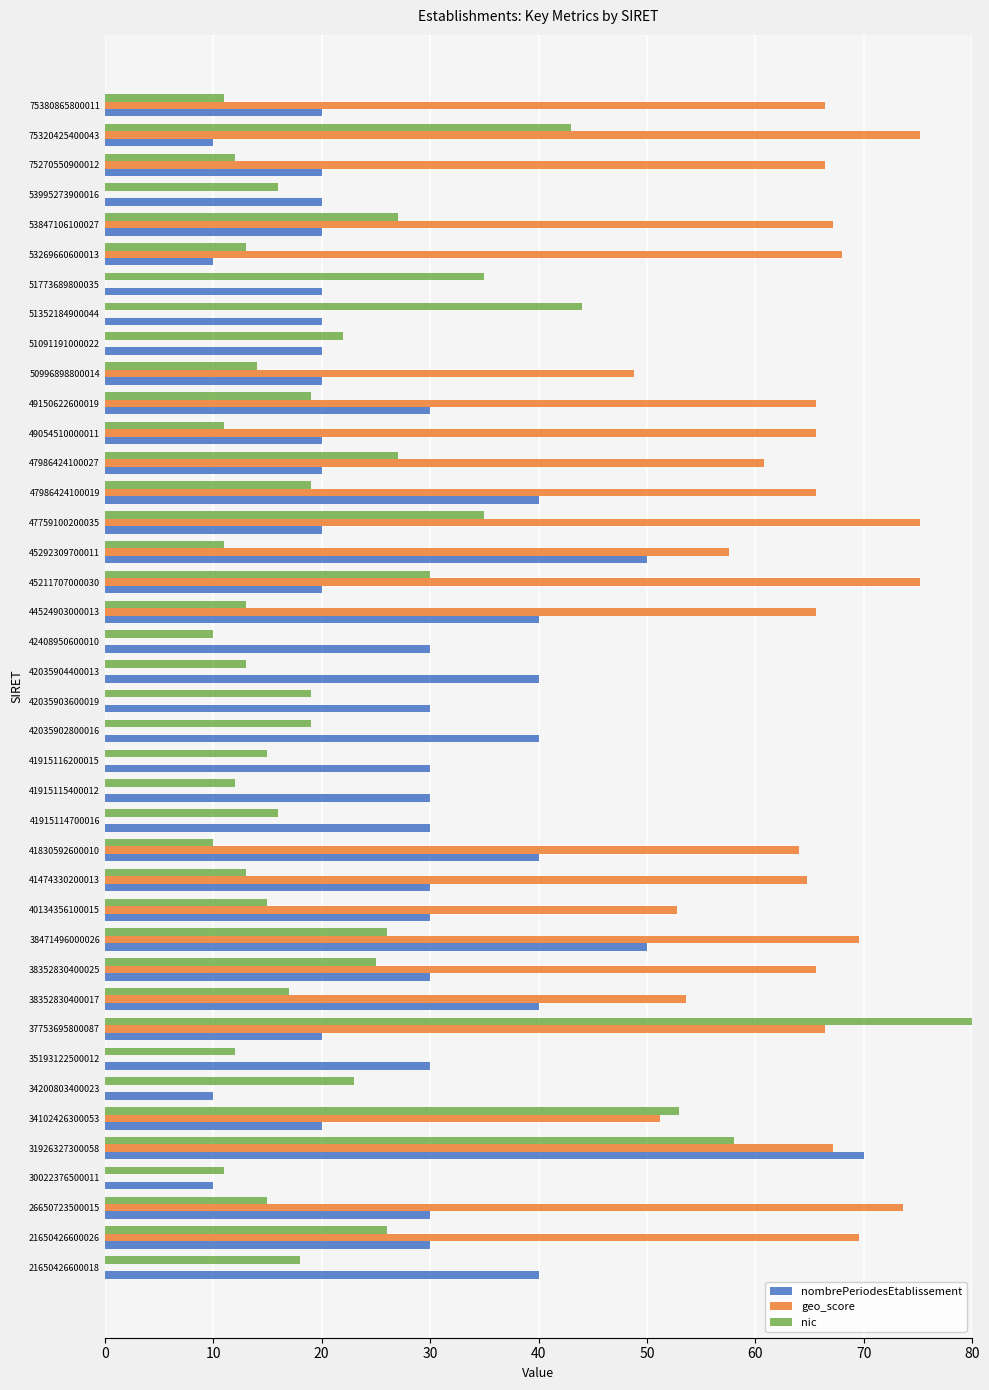

Does the chart contain any negative values?

No